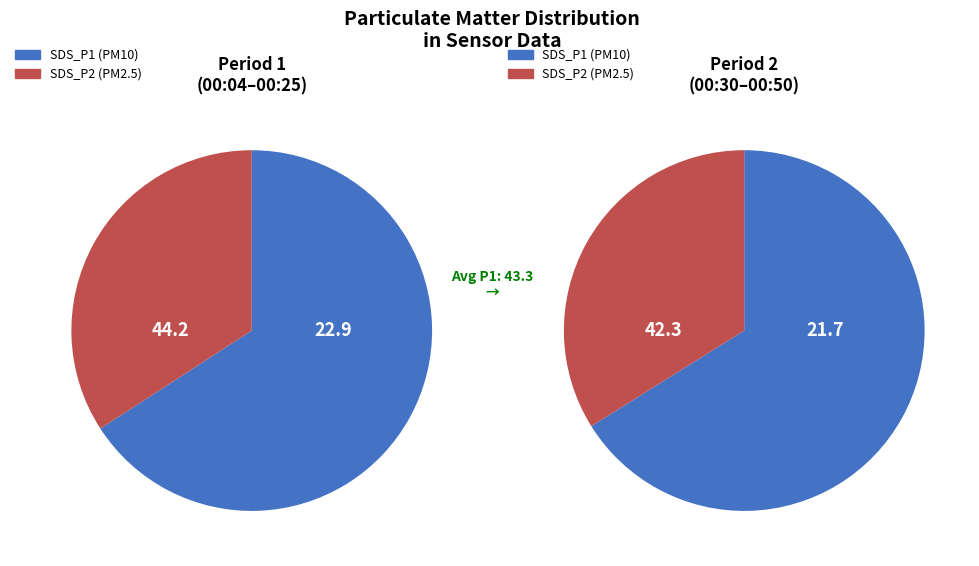

What portion of the pie excludes 00:25?

88.7%